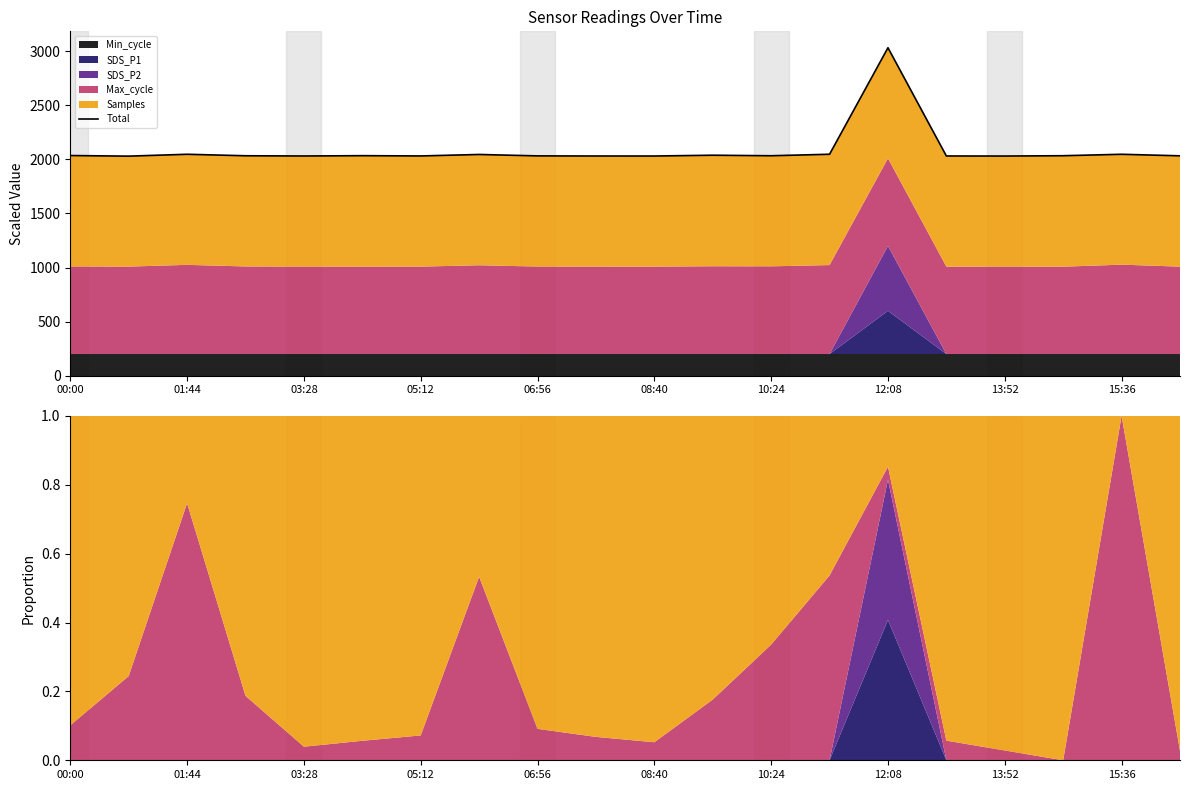

What is the approximate value at 03:28?

2031.4